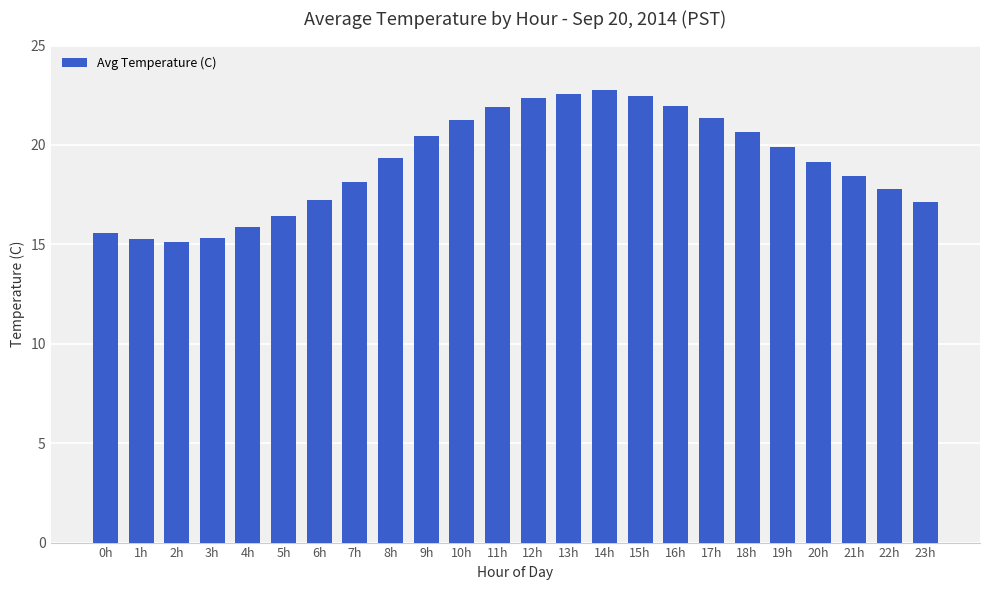

How many bars are there in total?

24